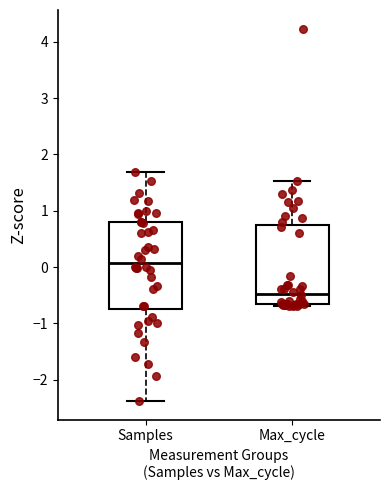

Which box's median line is the lowest?

Max_cycle